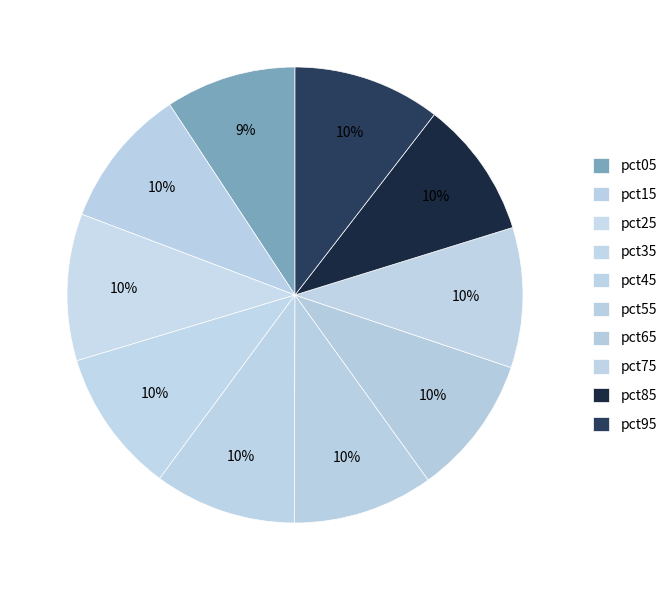

To the nearest percent, what portion does pct25 represent?

10%